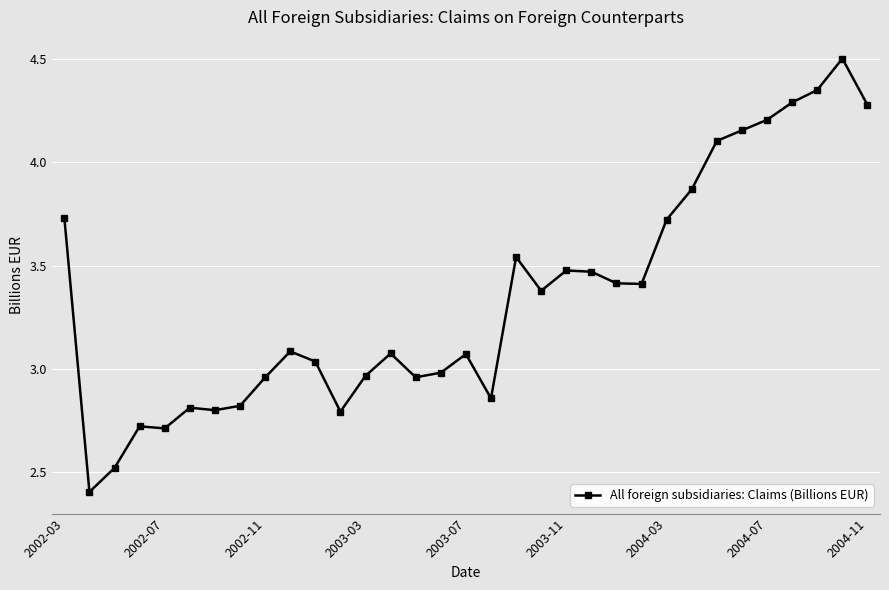

How many lines are shown in the chart?

1